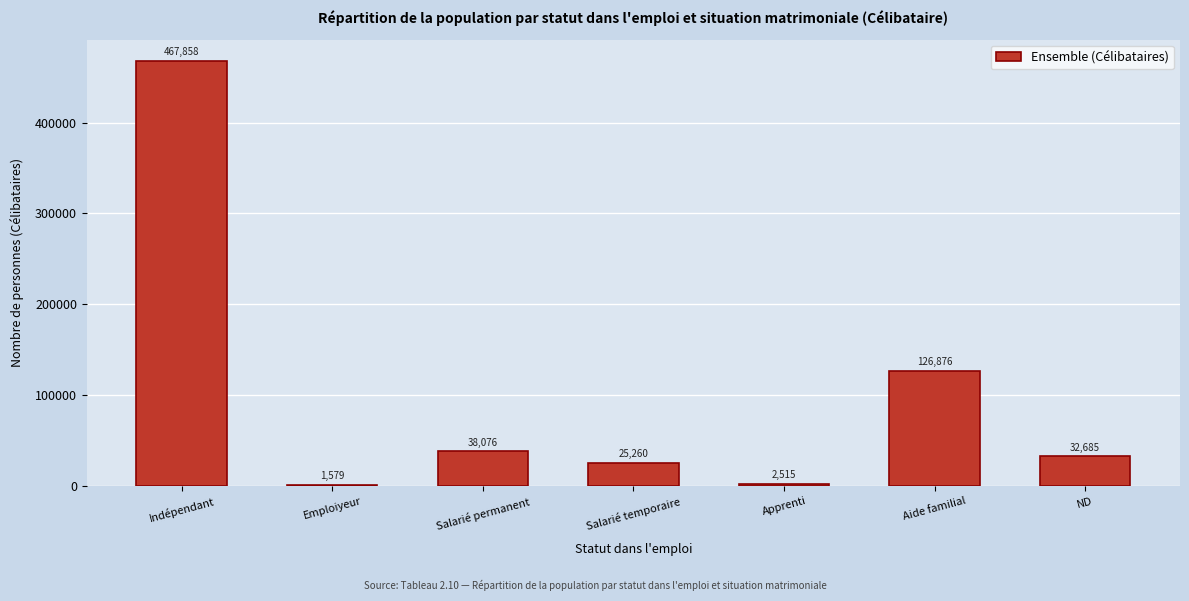

Reading left to right, list all the values displayed in this chart.

467858	1579	38076	25260	2515	126876	32685